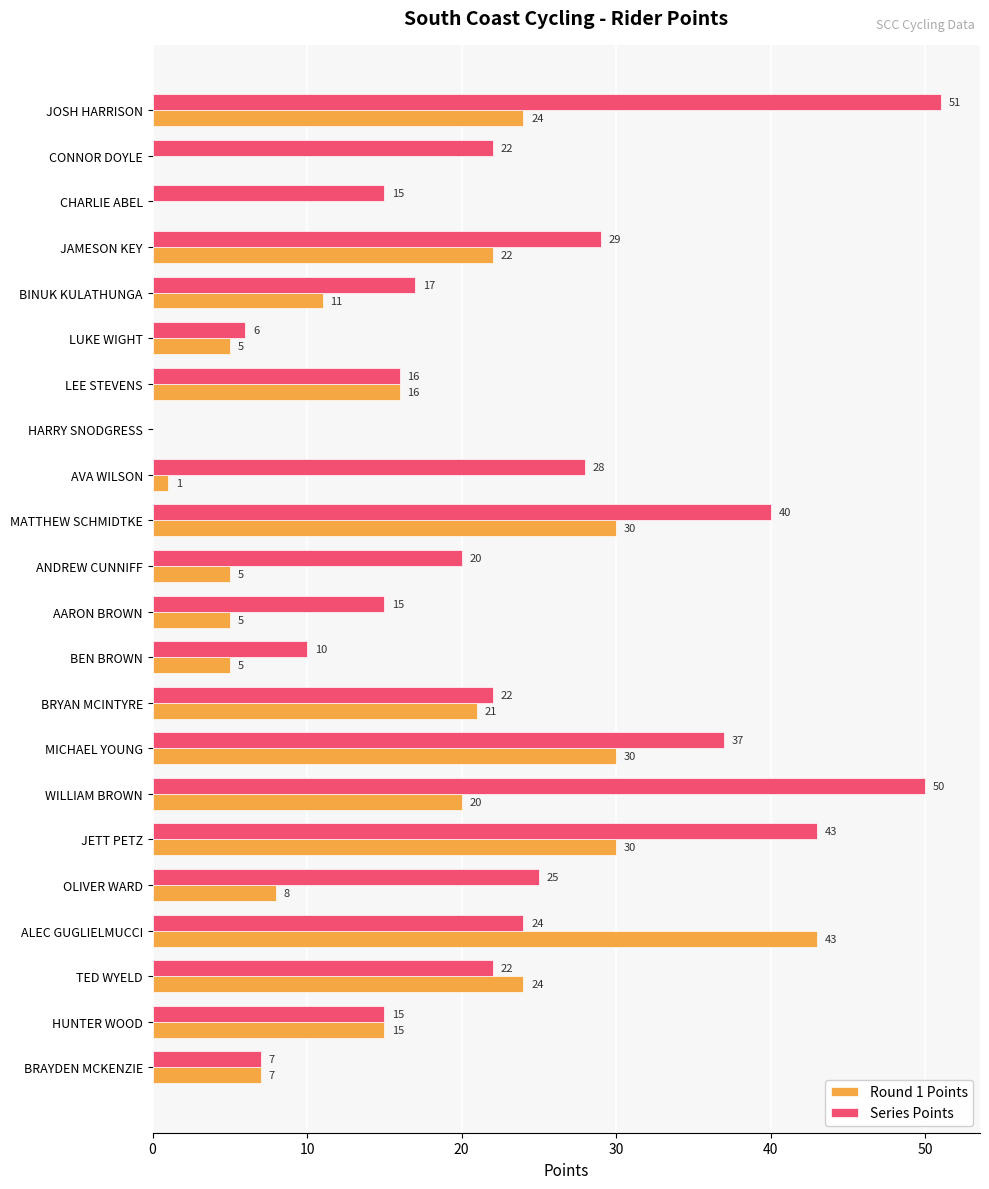

What is the approximate value of Series Points at WILLIAM BROWN, to the nearest 10?

50